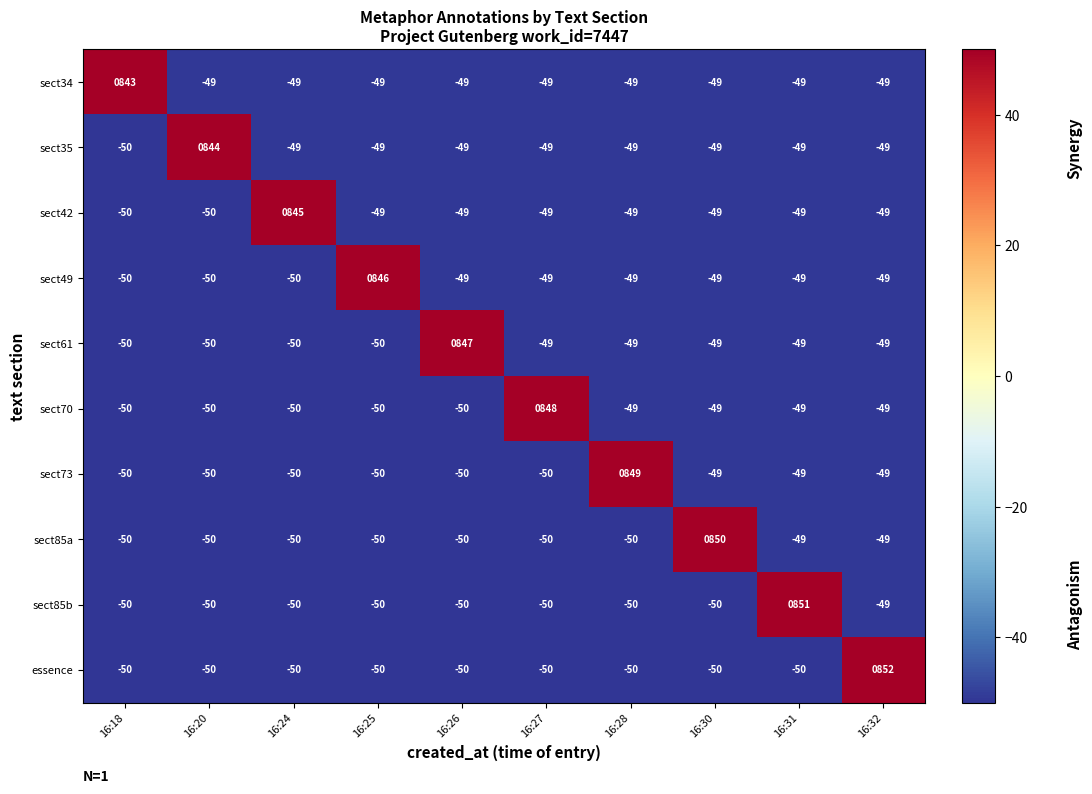

How many distinct data groups are displayed?

10